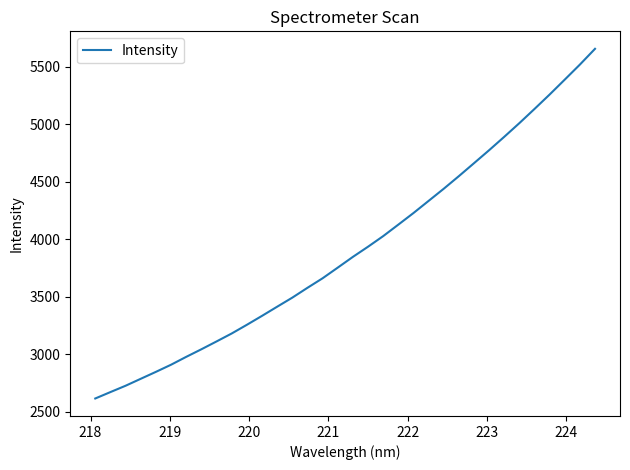

What is the maximum value shown in the chart?

5658.2